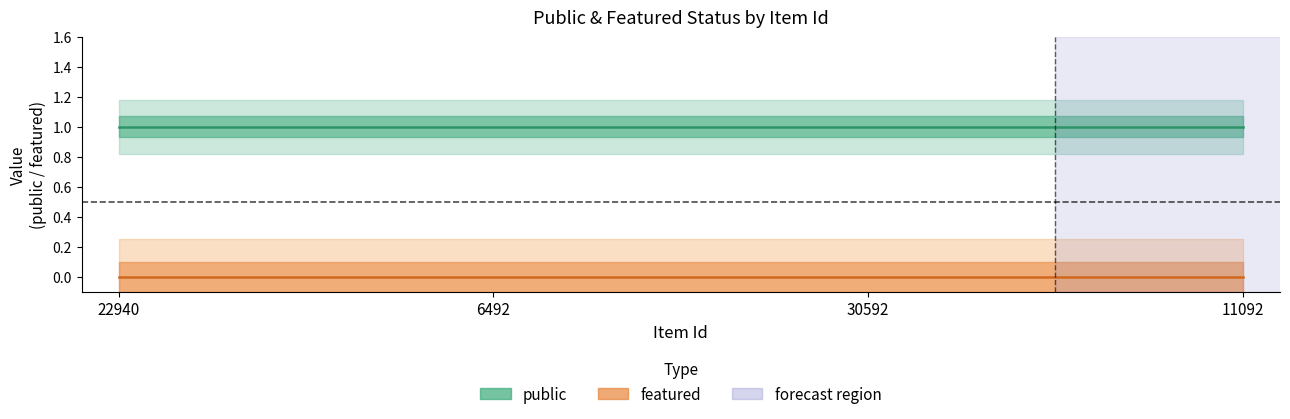

What is the maximum value for public_center?

1